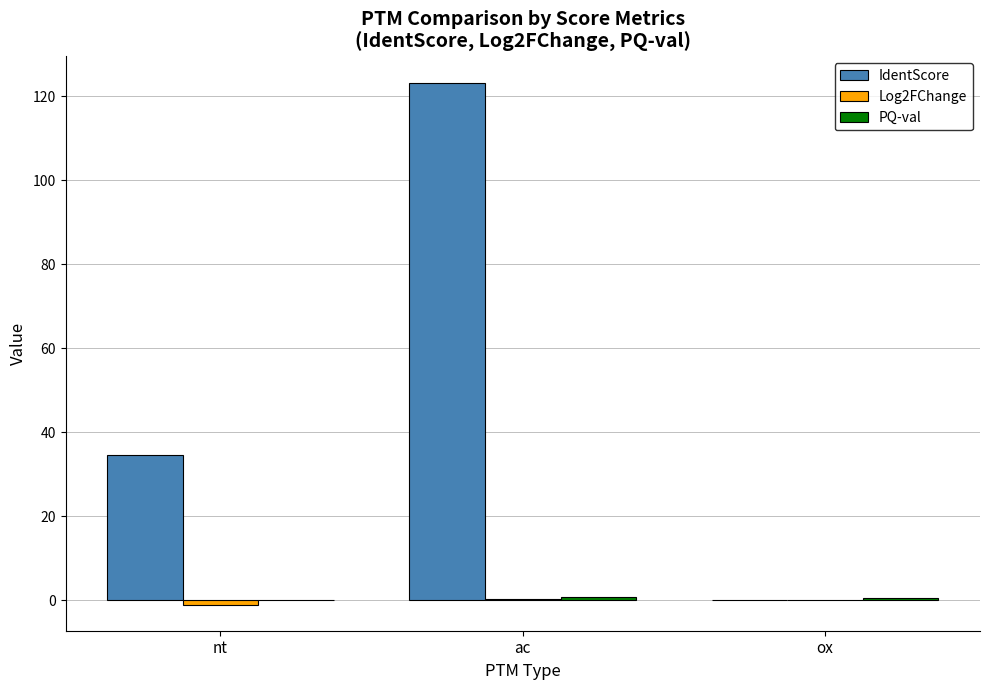

At which category is the sum across all series the highest?

ac